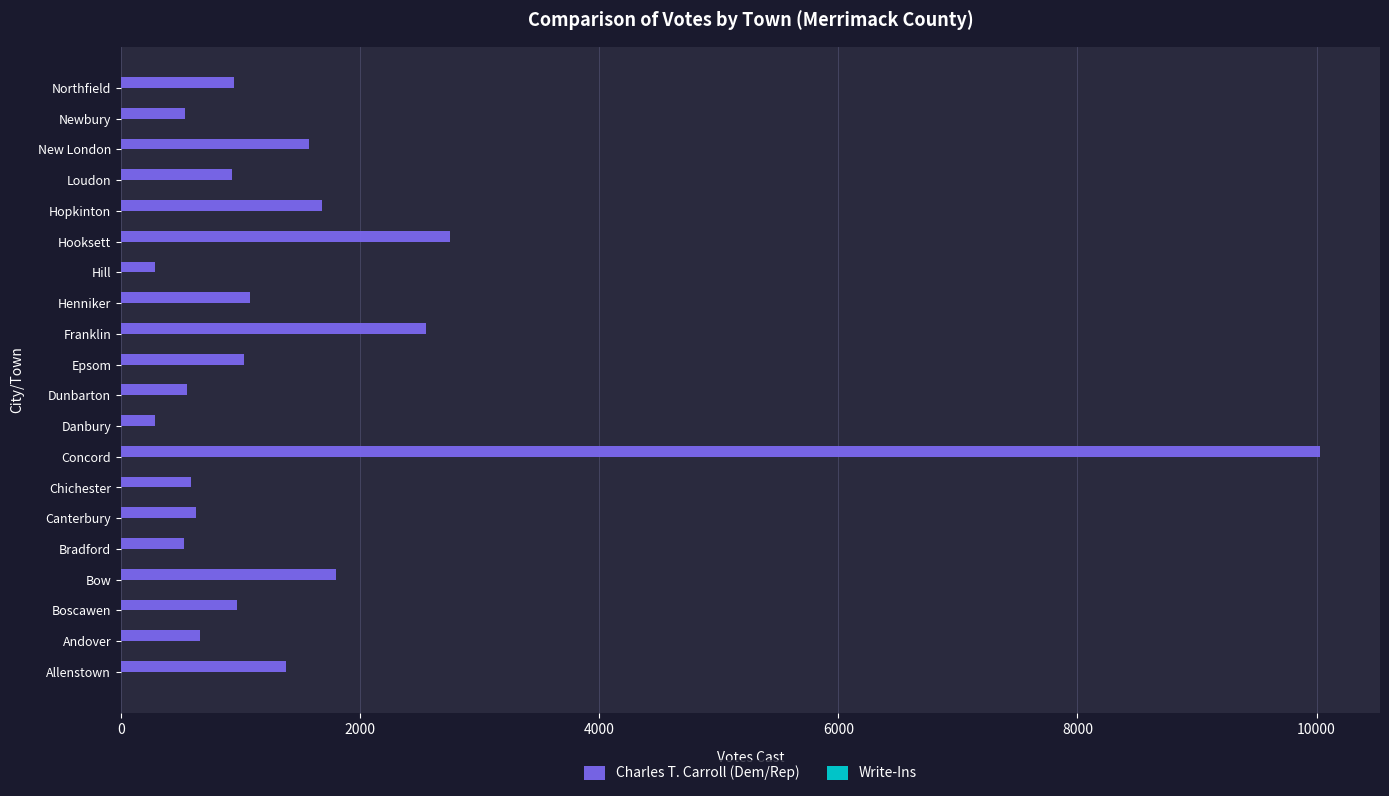

What value does the data have at Hopkinton?

1679